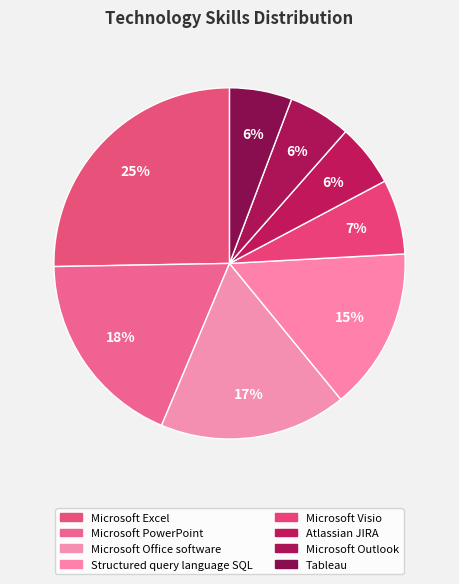

The Microsoft Excel slice represents 25% of the pie. True or false?

True